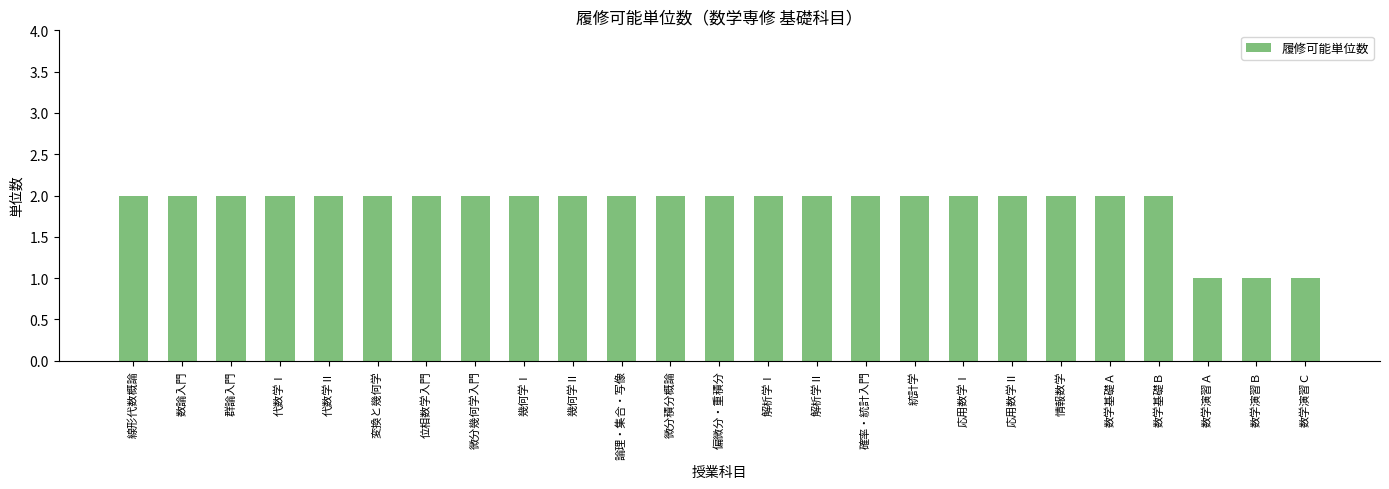

What is the value of the 18th bar from the left?

2